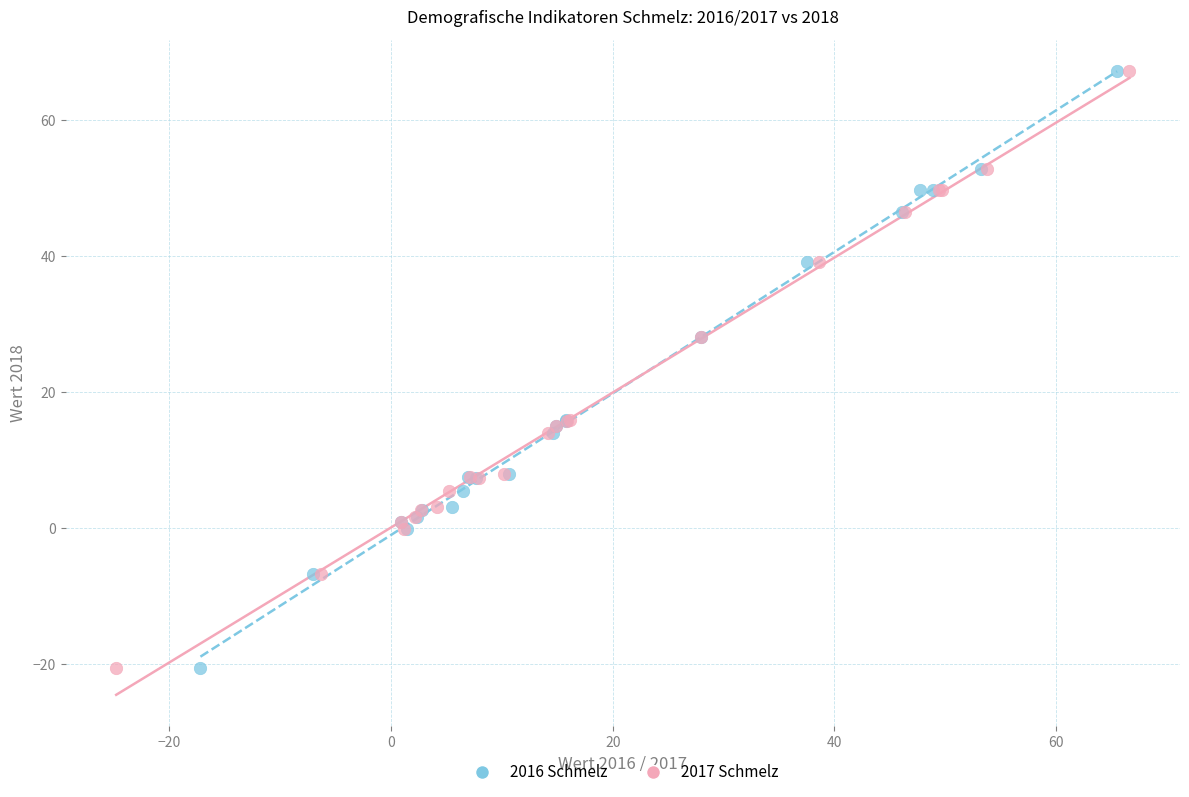

What are all the series names shown in the legend?

2016 Schmelz, 2017 Schmelz